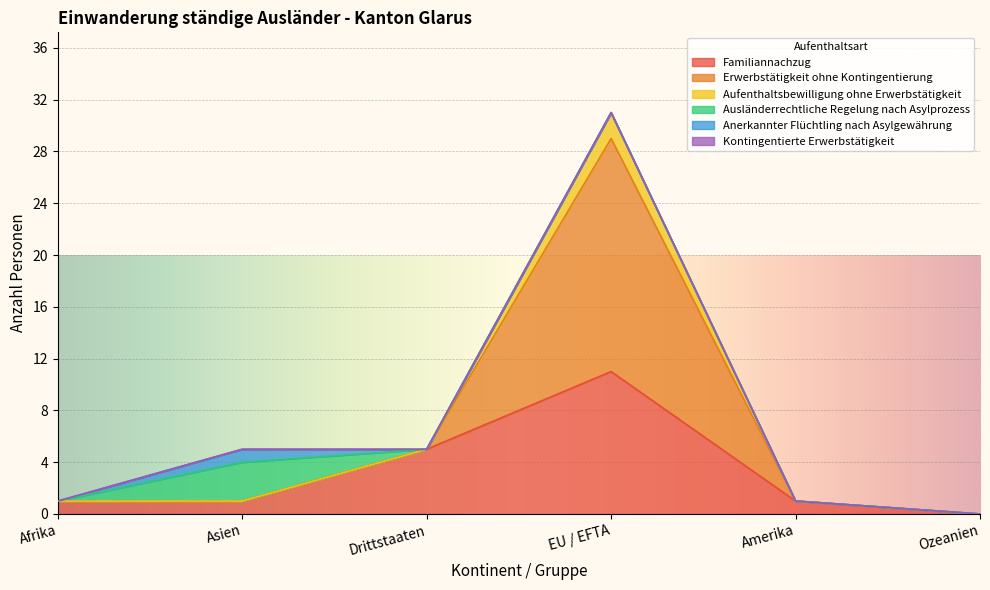

At which category does Familiannachzug reach its first local peak?

EU / EFTA